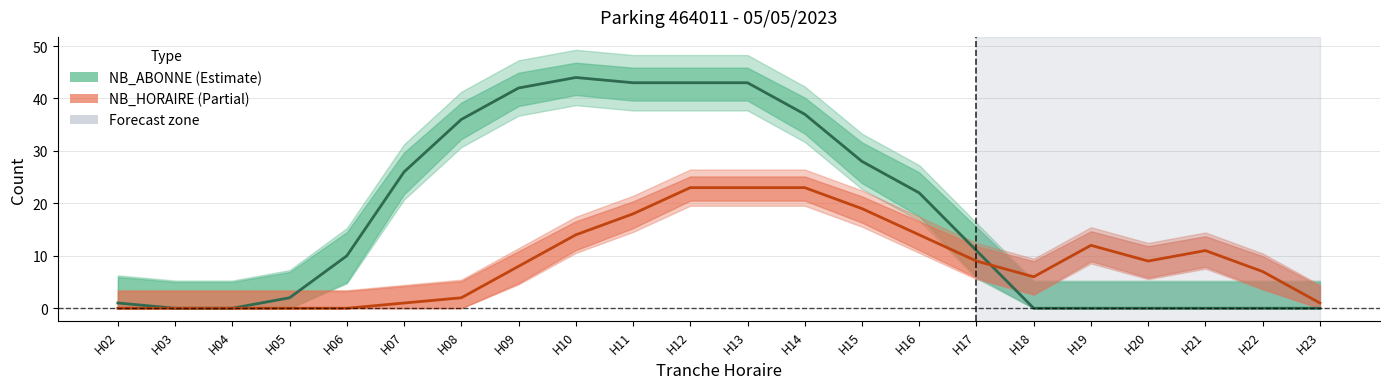

After their last crossing, which series has the higher values: NB_ABONNE or NB_HORAIRE?

NB_HORAIRE